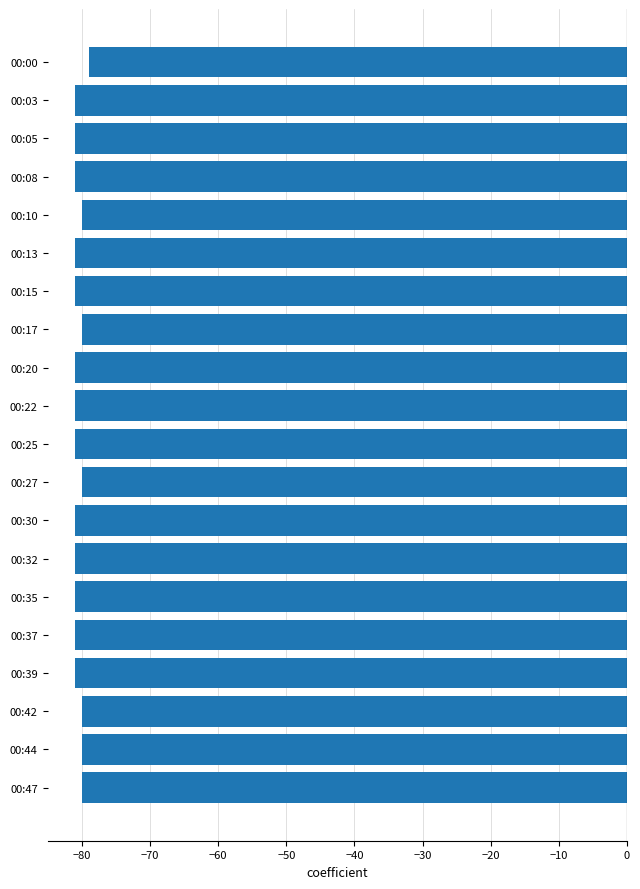

What is the greatest value displayed?

-79